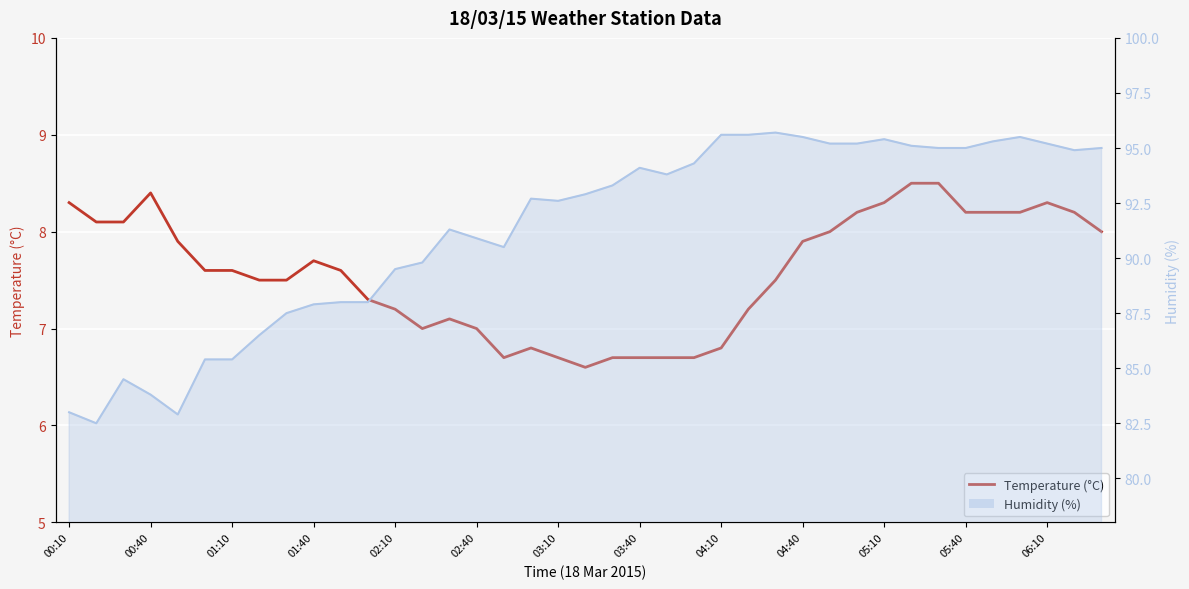

Count the number of categories in the chart.

39